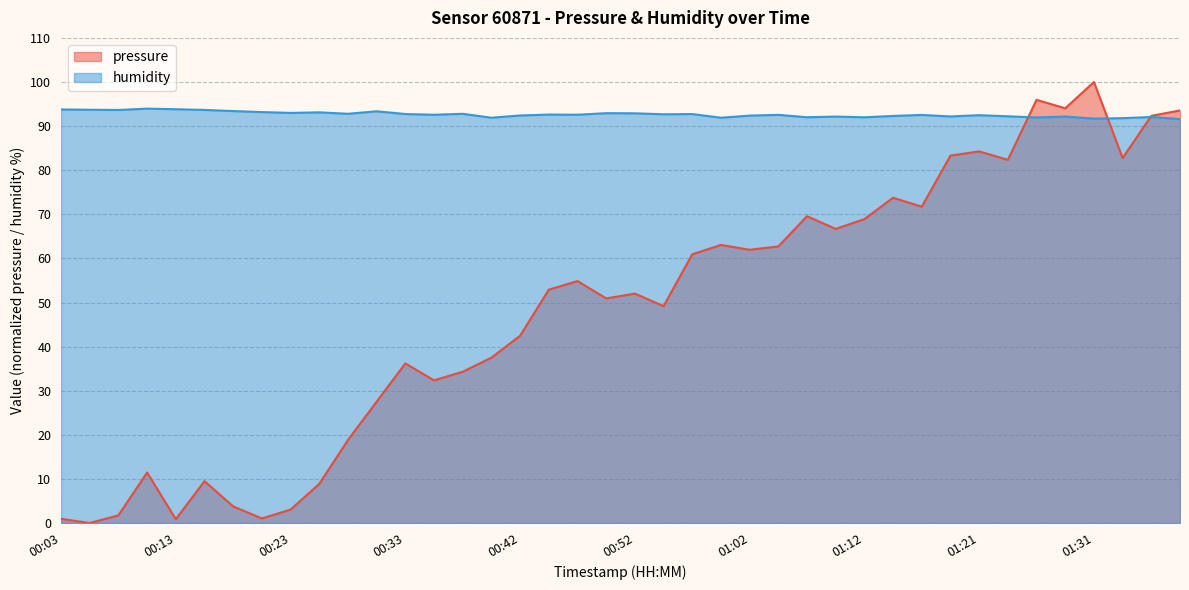

Which series ends up on top after the final intersection of pressure and humidity?

pressure